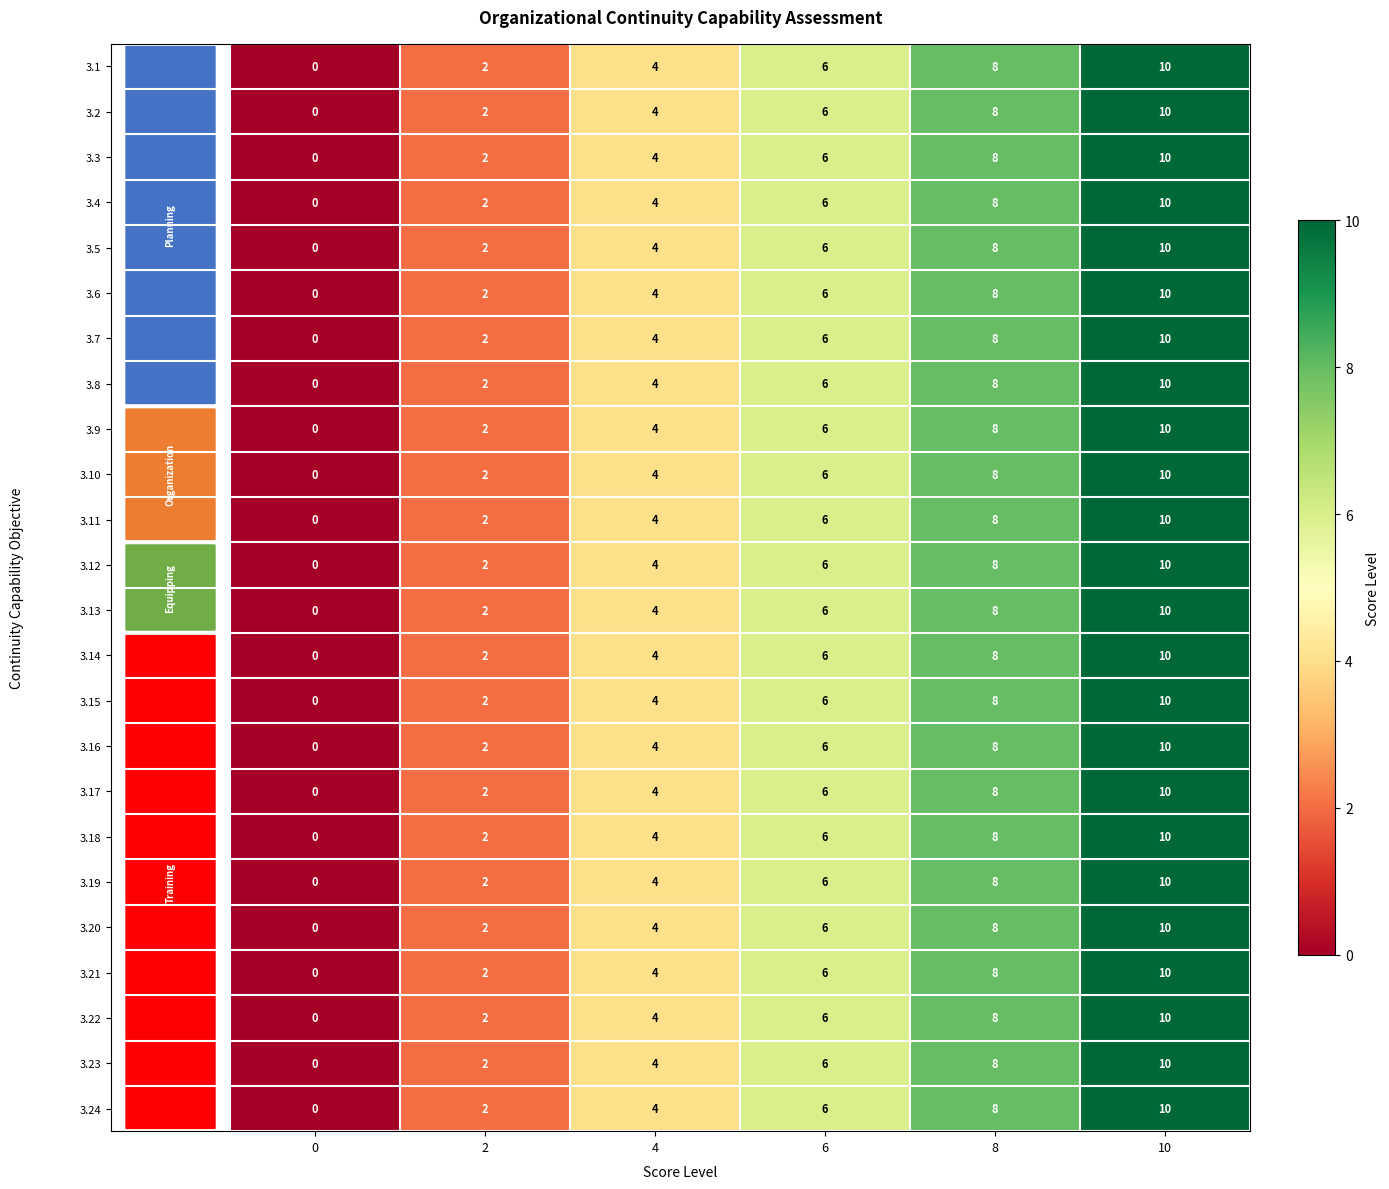

At which category is the sum across all series the highest?

10